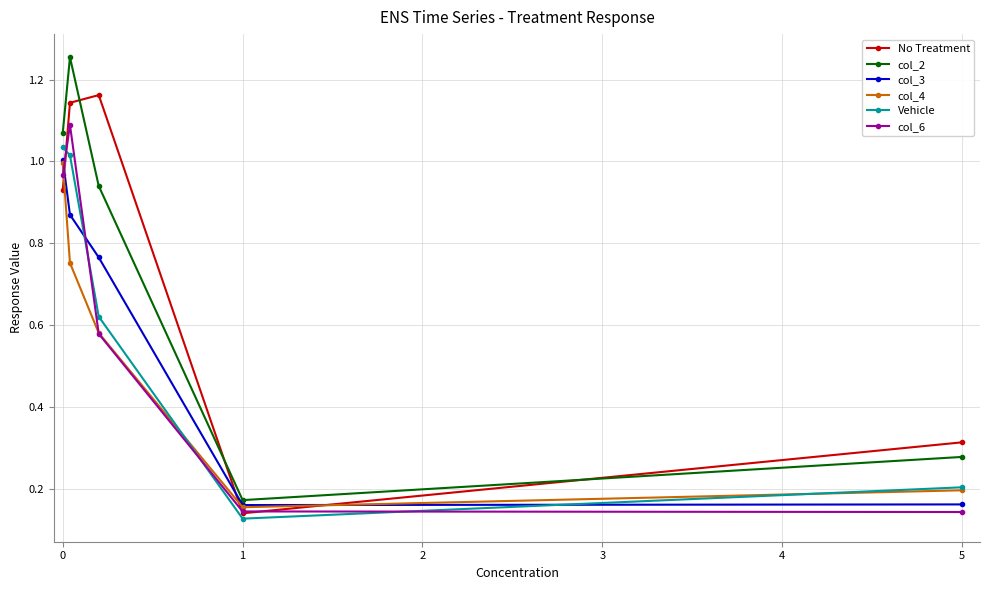

What are all the series names shown in the legend?

No Treatment, col_2, col_3, col_4, Vehicle, col_6